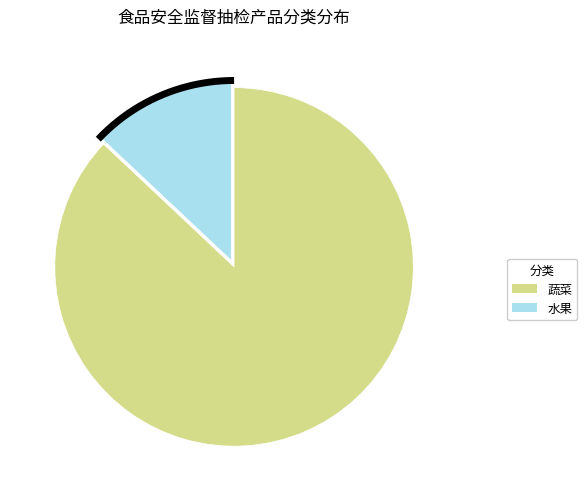

Which slice represents more than half of the pie?

蔬菜